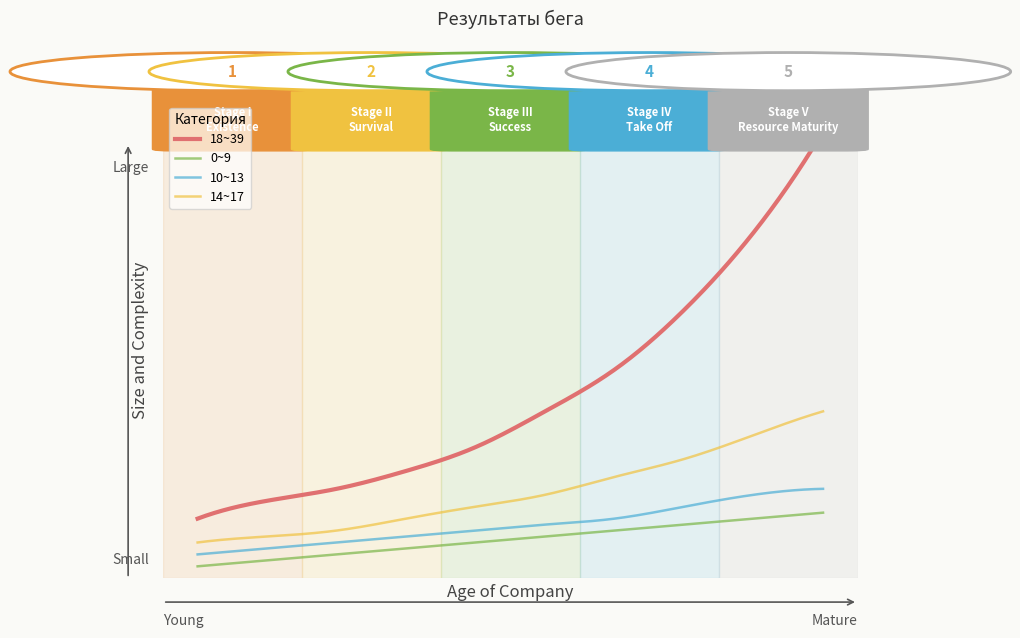

Reading left to right, extract all data points from this chart.

0~9: 1=2	2=3	3=4	4=5	5=6	6=7	7=8	8=9	9=10	10=11
10~13: 1=4	2=5	3=6	4=7	5=8	6=9	7=10	8=12	9=14	10=15
14~17: 1=6	2=7	3=8	4=10	5=12	6=14	7=17	8=20	9=24	10=28
18~39: 1=10	2=13	3=15	4=18	5=22	6=28	7=35	8=45	9=58	10=75